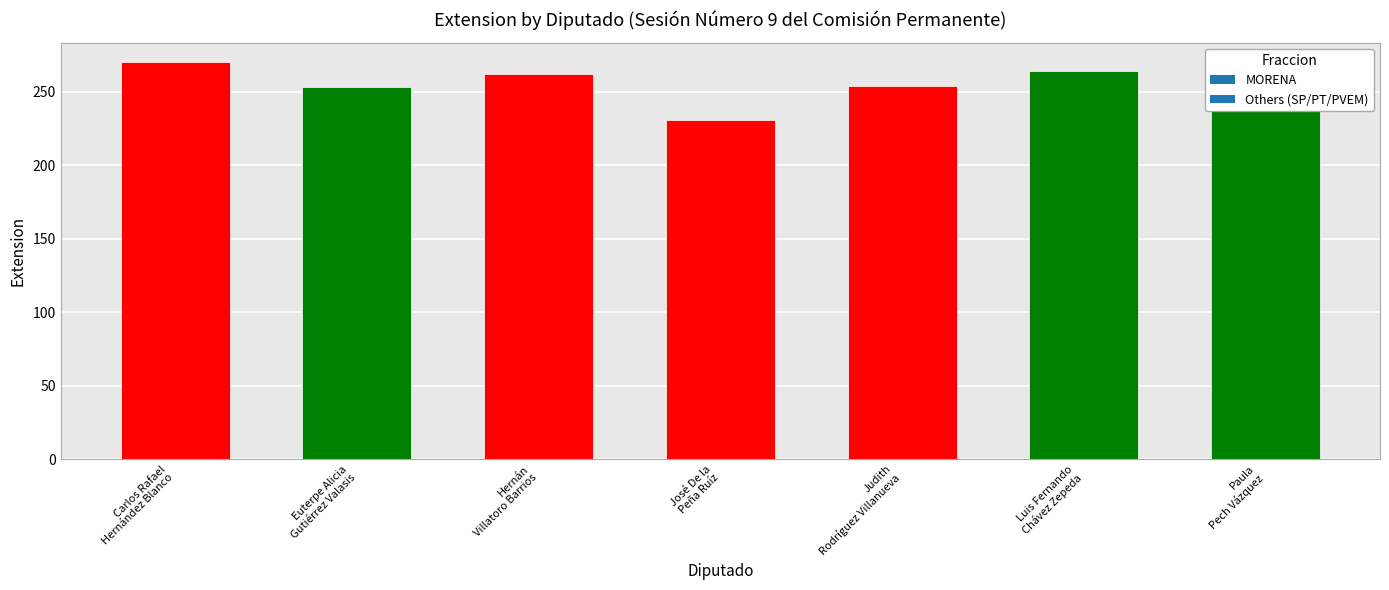

What is the label of the 2nd bar from the left?

Euterpe Alicia
Gutiérrez Valasis